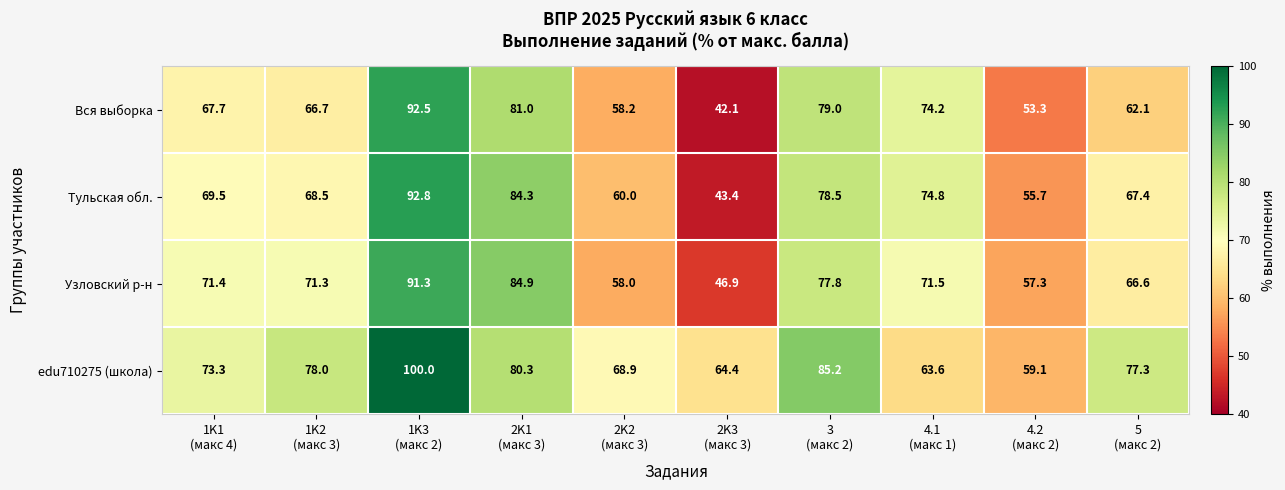

What is the greatest value displayed?

100.0